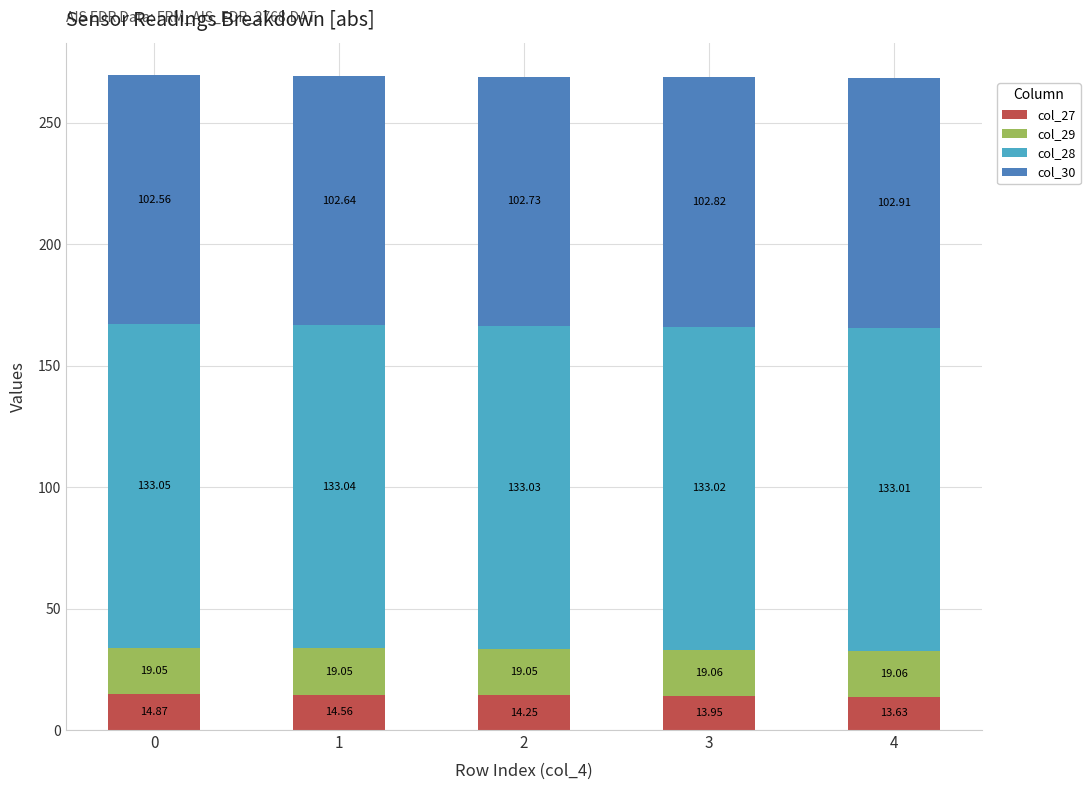

What are all the series names shown in the legend?

col_27, col_29, col_28, col_30